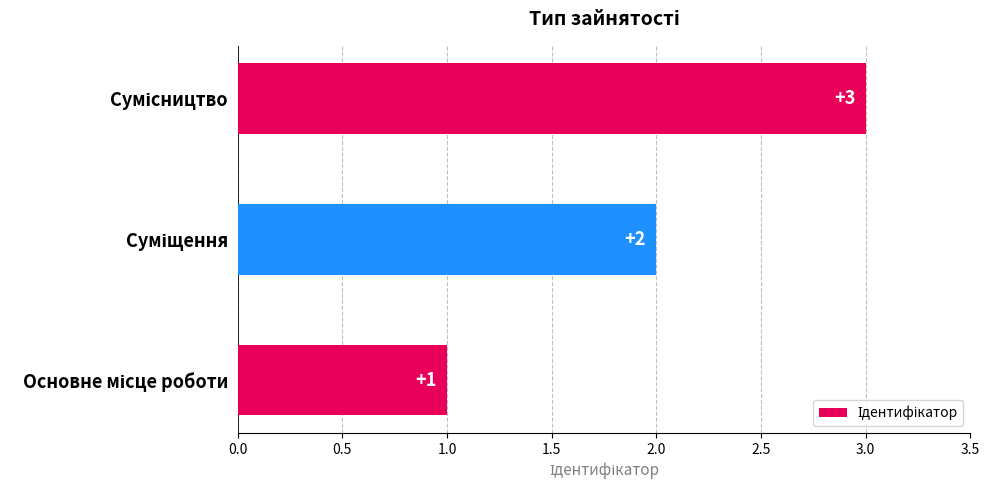

What is the maximum value shown in the chart?

3